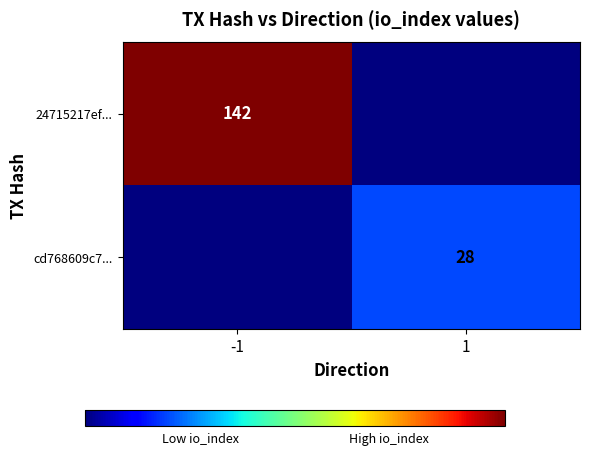

The value of 24715217ef... at -1 is 142. True or false?

True